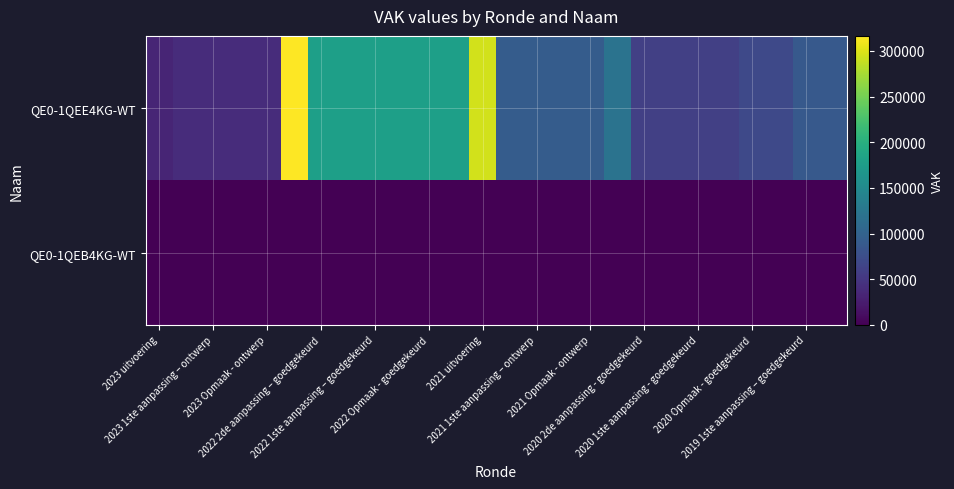

Count the number of data series in this chart.

2